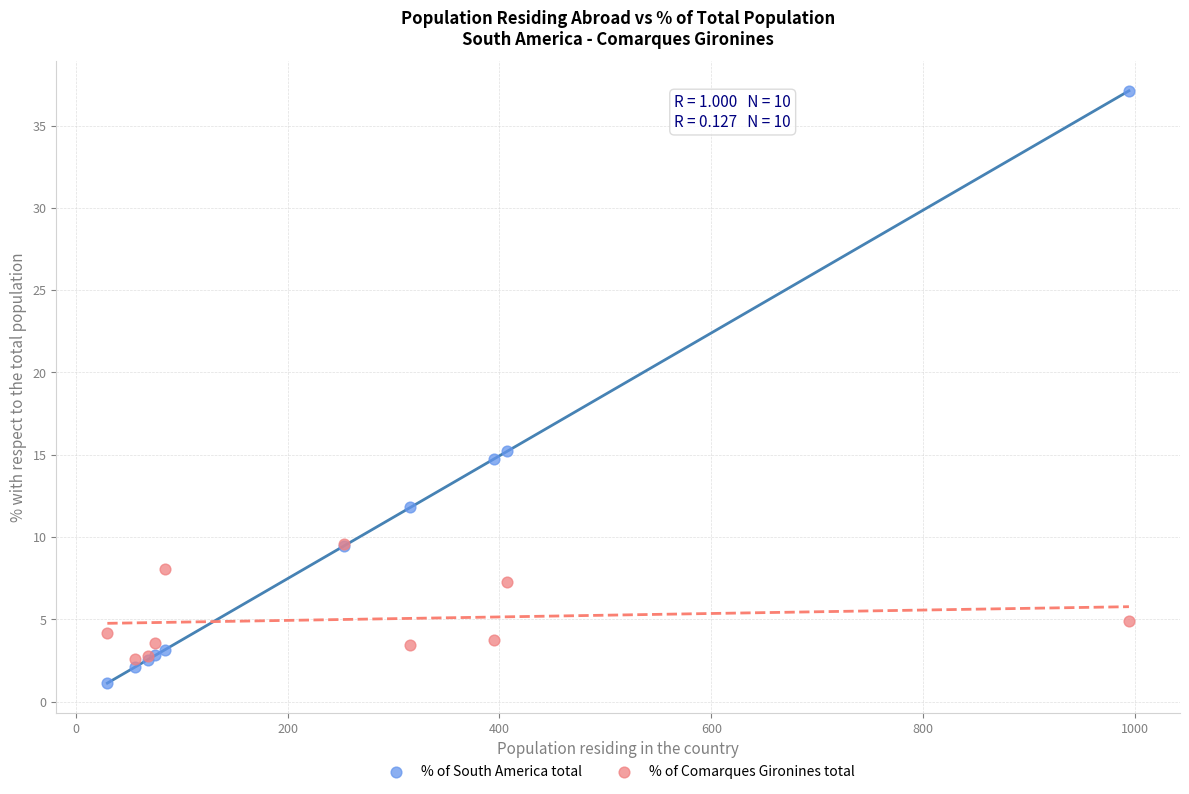

In the % of South America total series, what Y value is closest to 19?

15.2